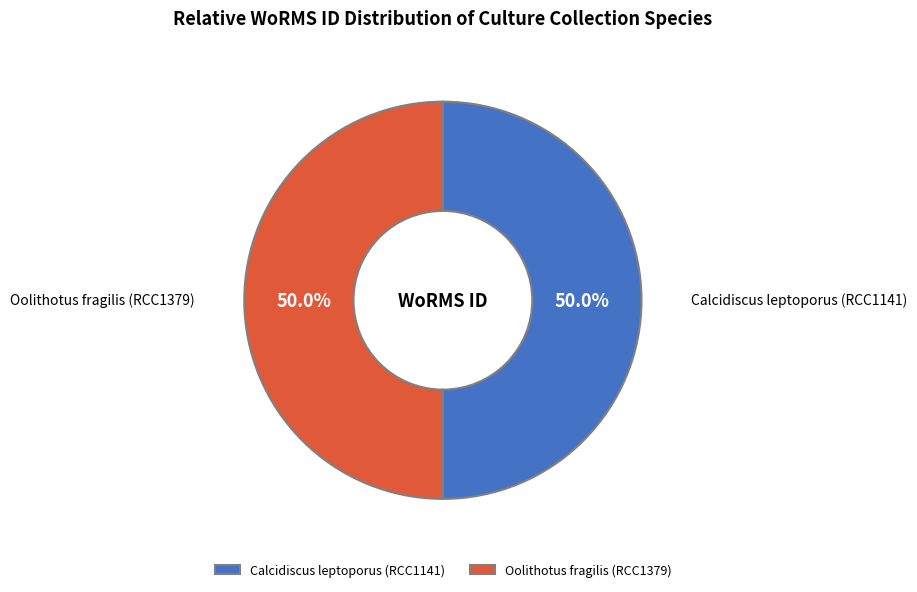

Do Calcidiscus leptoporus (RCC1141) and Oolithotus fragilis (RCC1379) together represent more than half of the pie?

Yes